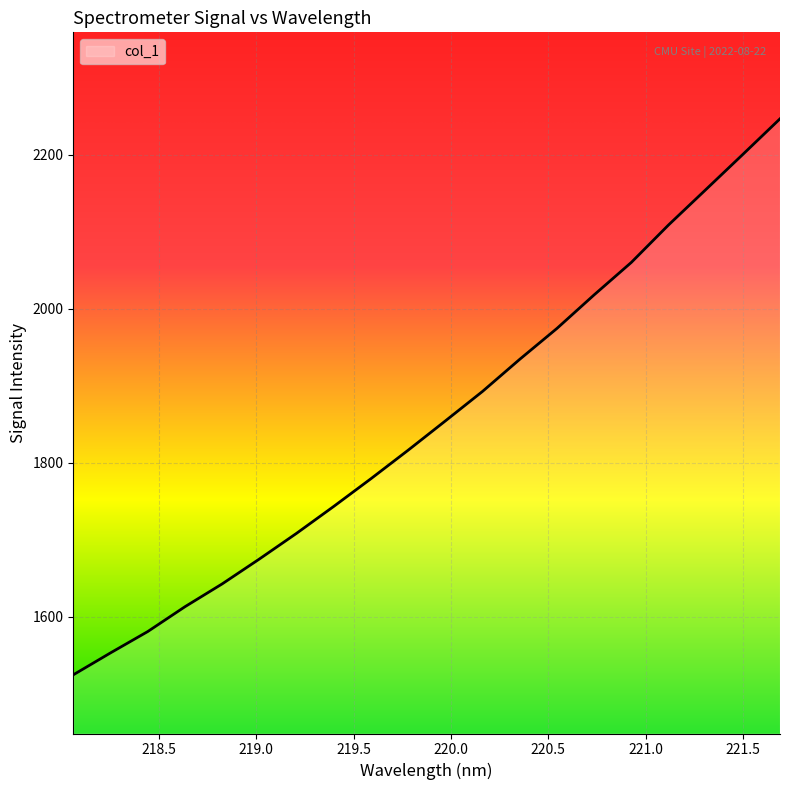

What is the difference between the maximum and minimum values?

722.4